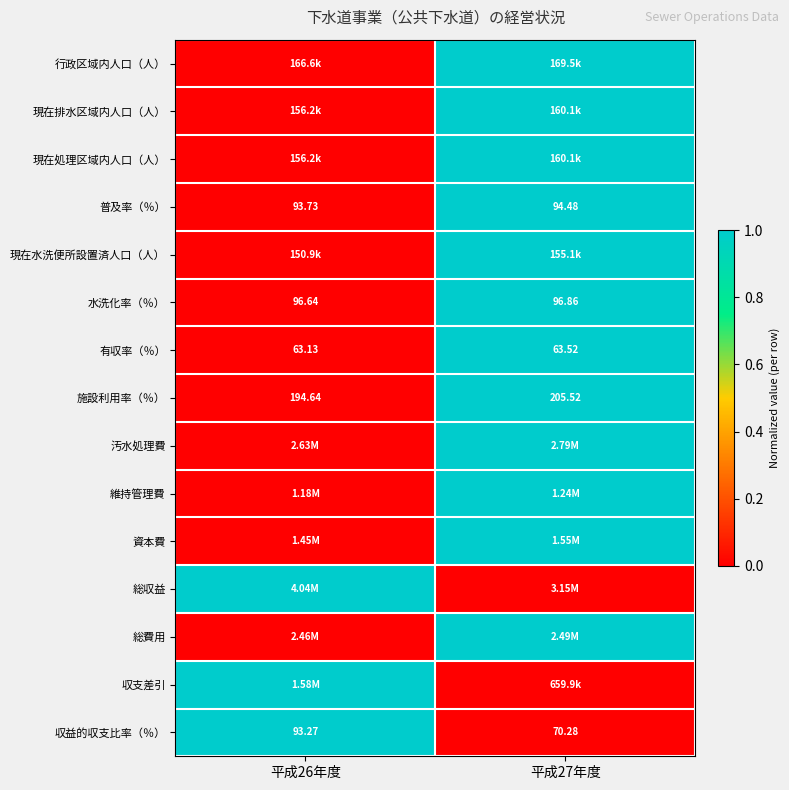

Between 平成27年度 and 平成26年度, which is larger?

平成27年度